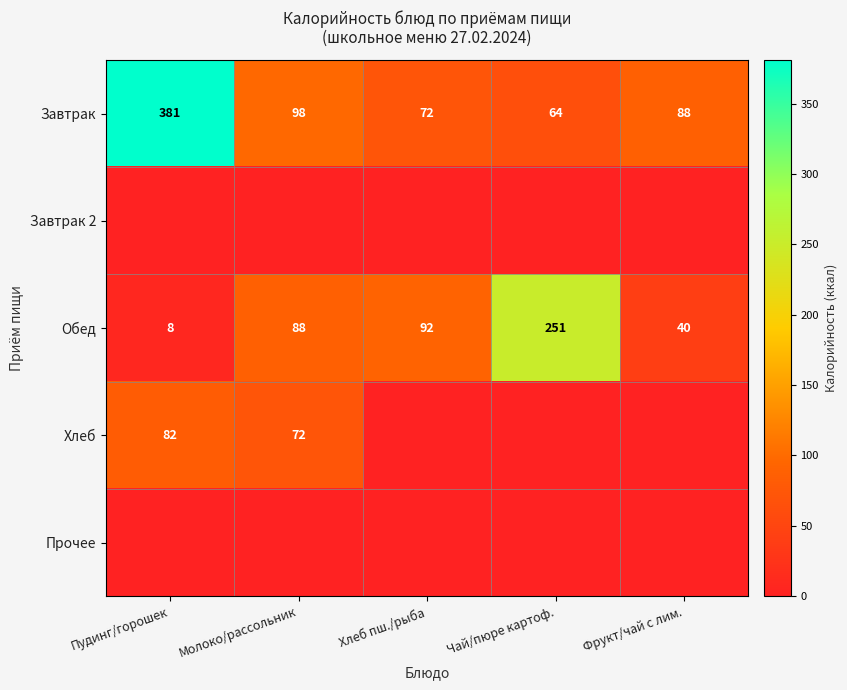

At how many categories does at least one series exceed 307?

1